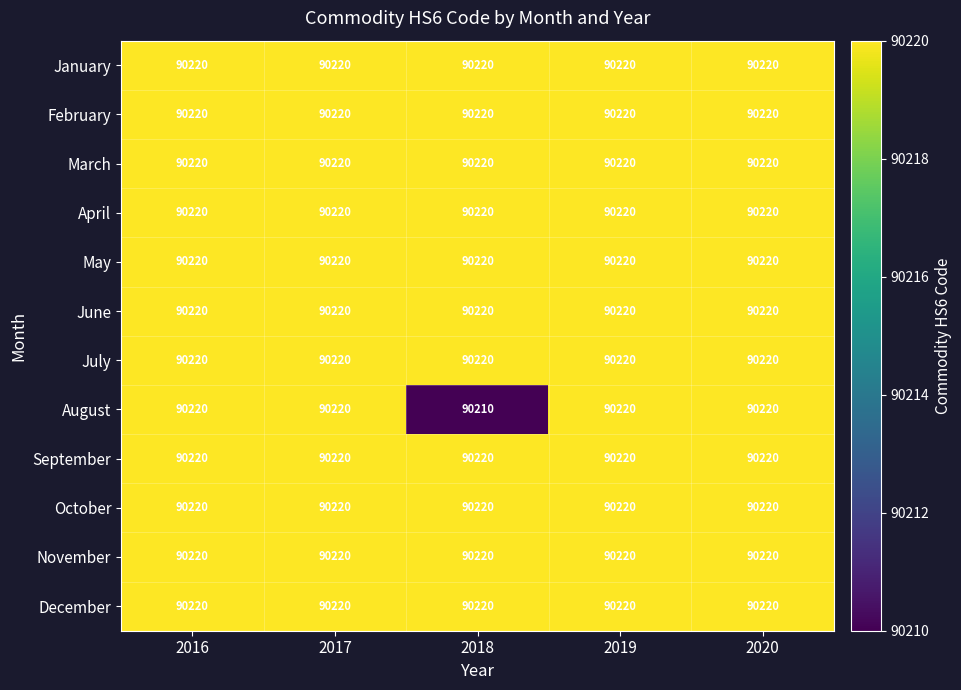

Which category has the lowest value across all series?

2018